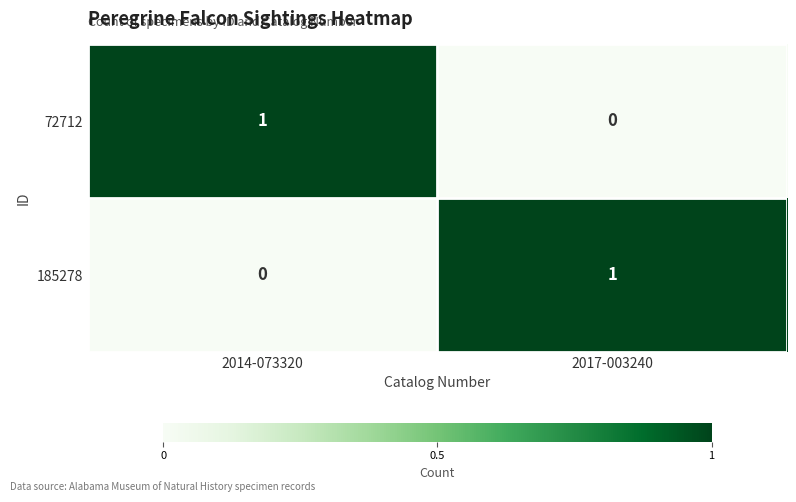

Reading left to right, transcribe all the data shown in this chart.

72712: 1	0
185278: 0	1